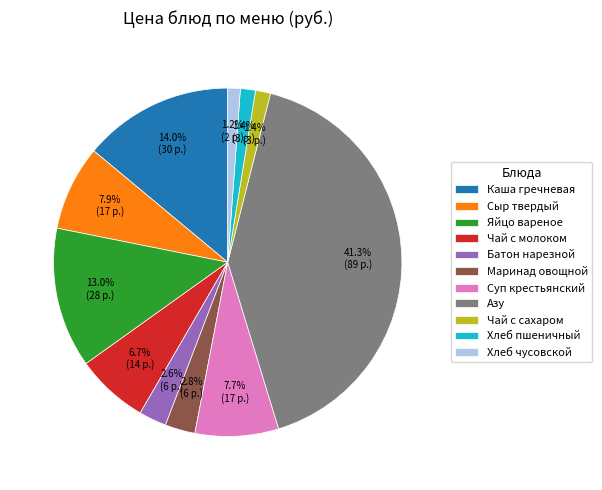

To the nearest percent, what portion does Сыр твердый represent?

8%